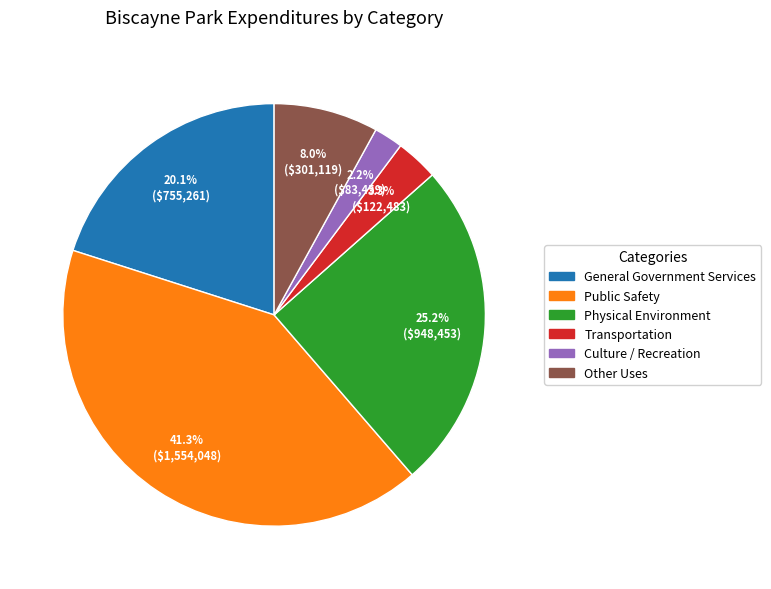

The Physical Environment slice represents 25% of the pie. True or false?

True